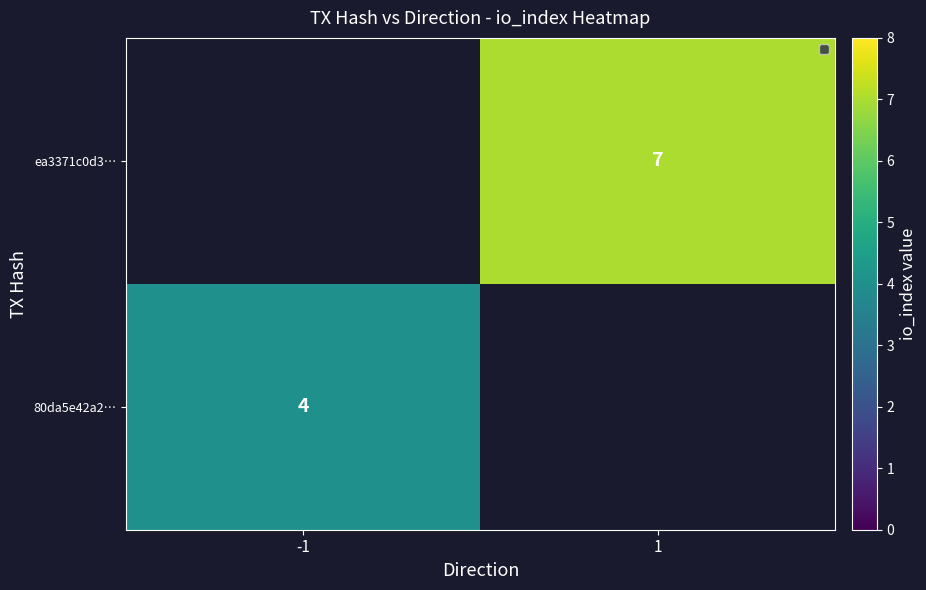

Which category has the lowest value across all series?

-1